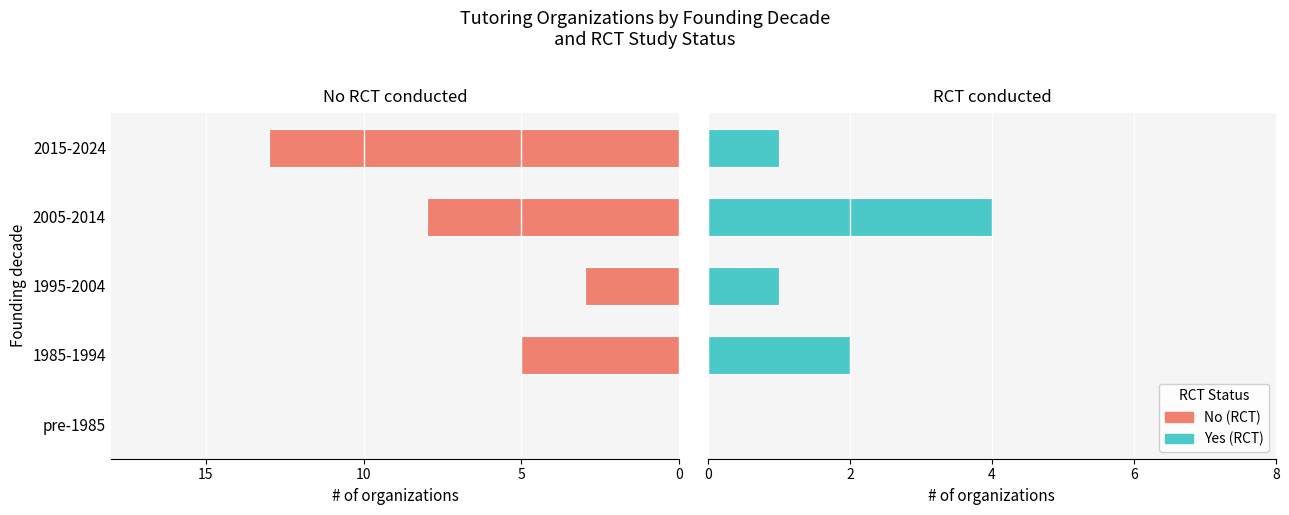

Reading left to right, extract all data points from this chart.

No (RCT): 0	-5	-3	-8	-13
Yes (RCT): 0	2	1	4	1